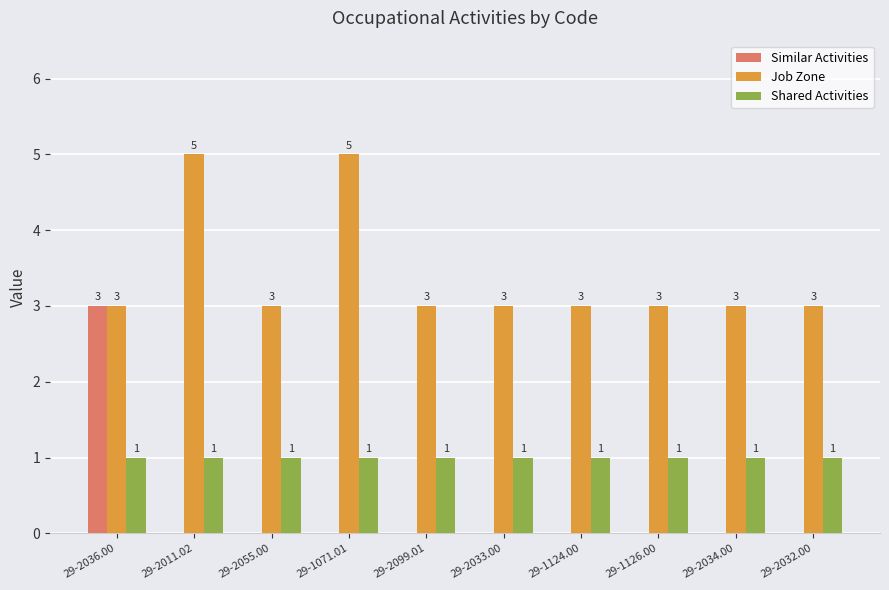

How many groups of bars are there?

10